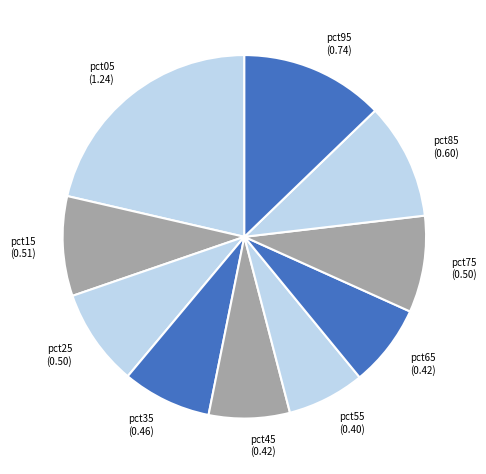

Count the number of slices in the pie.

10